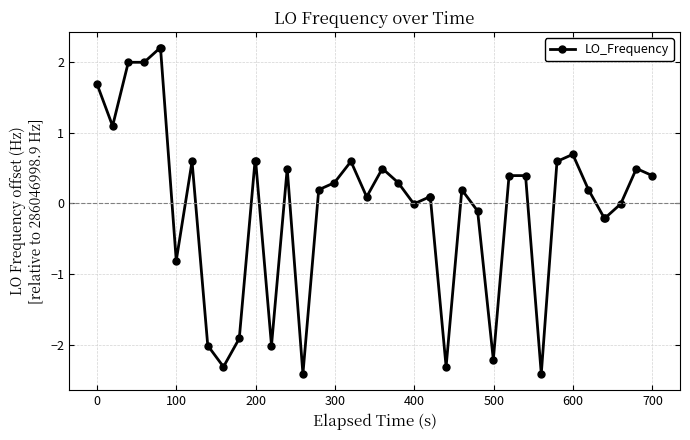

What is the difference between the second highest and minimum values?

4.6